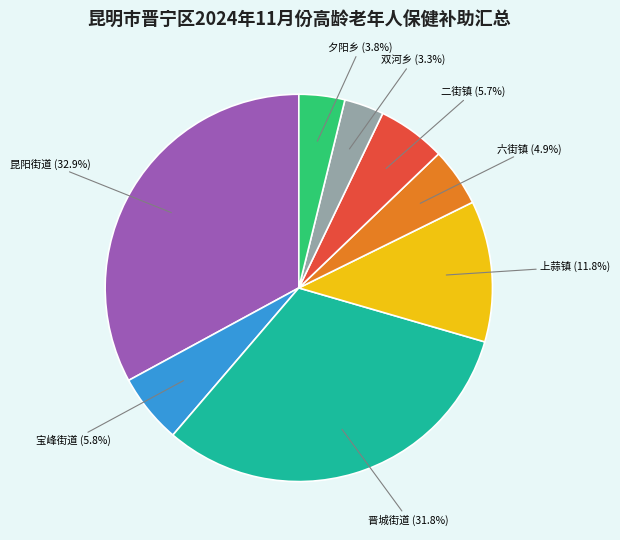

Is there any slice that represents more than half of the pie?

No